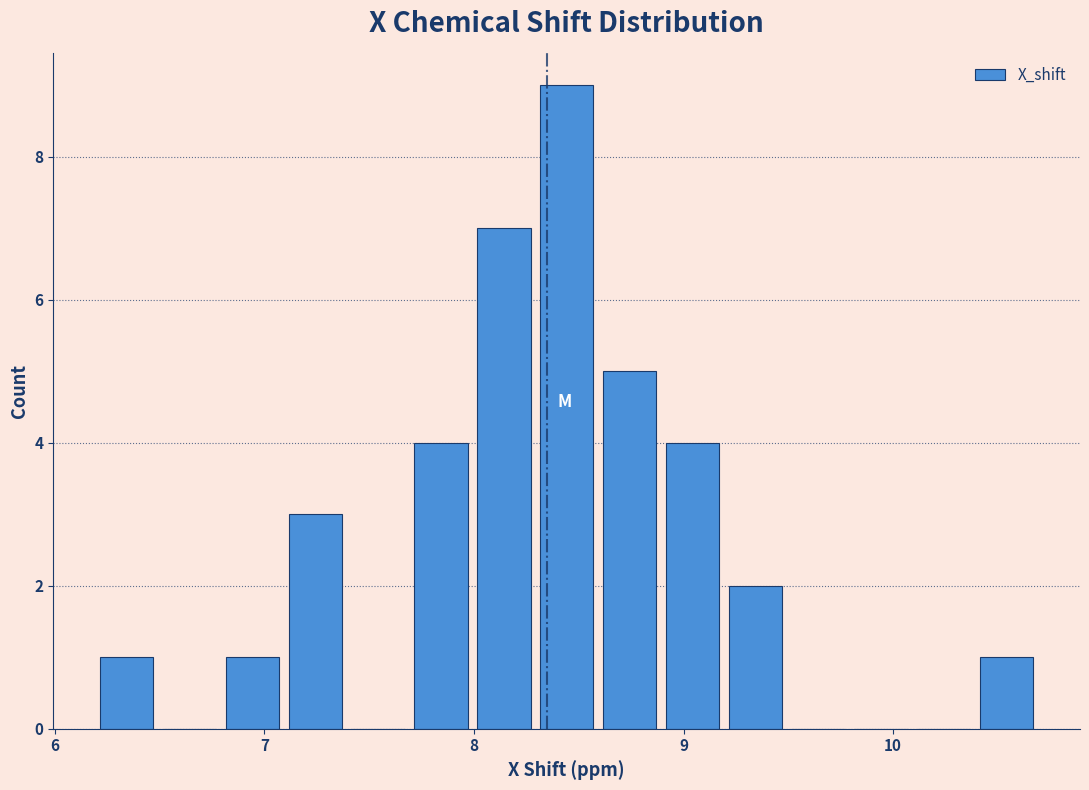

Around what value on the x-axis is the tallest bar? Give the approximate position of its centre, as read against the axis.

8.4